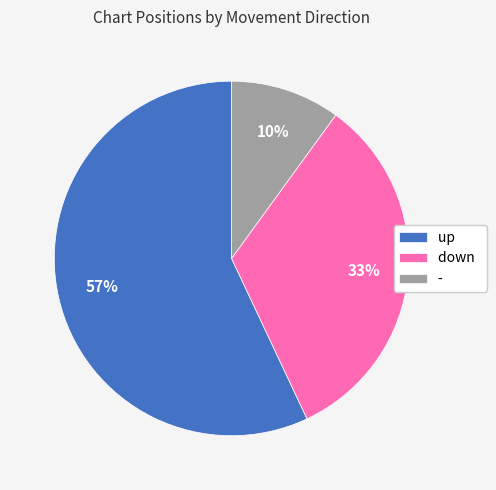

Is the sum of down and - greater than half?

No